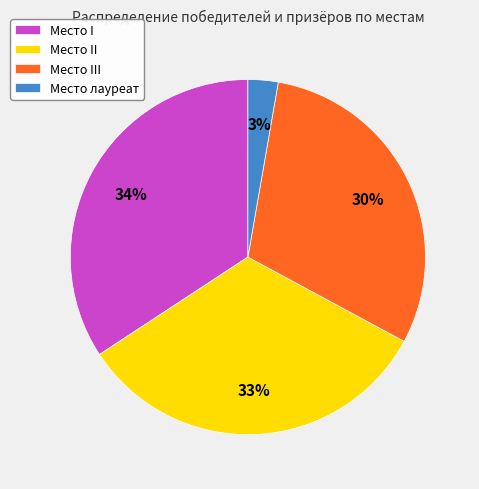

Which slice is the largest?

Место I